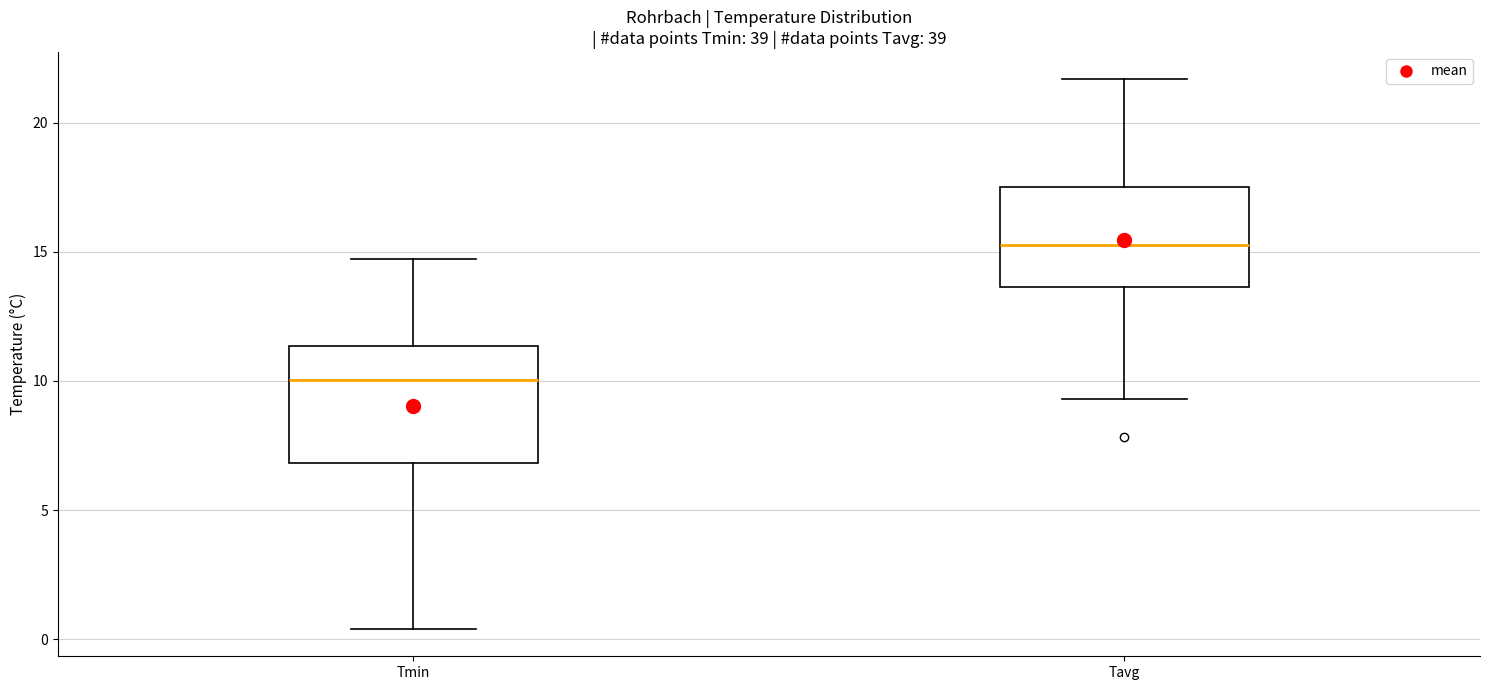

Reading left to right, transcribe this box plot: for each box, give where its median line is, the range the box spans, and where its two whiskers end, as read against the y-axis. The values are not printed on the chart, so give them approximately, as read against the axis.

Tmin: median 10.0, box 7.0 to 11.5, whiskers 0.5 to 14.5
Tavg: median 15.5, box 13.5 to 17.5, whiskers 9.5 to 21.5